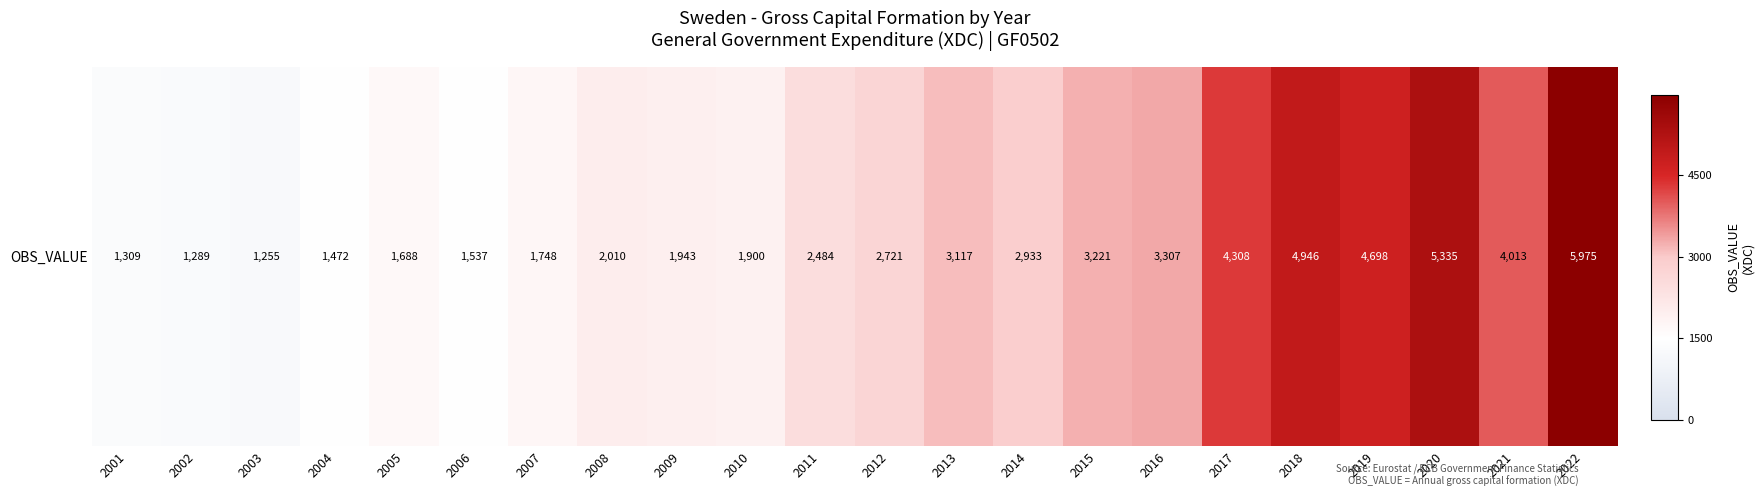

Reading left to right, list all the values displayed in this chart.

2001=1309	2002=1289	2003=1255	2004=1472	2005=1688	2006=1537	2007=1748	2008=2010	2009=1943	2010=1900	2011=2484	2012=2721	2013=3117	2014=2933	2015=3221	2016=3307	2017=4308	2018=4946	2019=4698	2020=5335	2021=4013	2022=5975